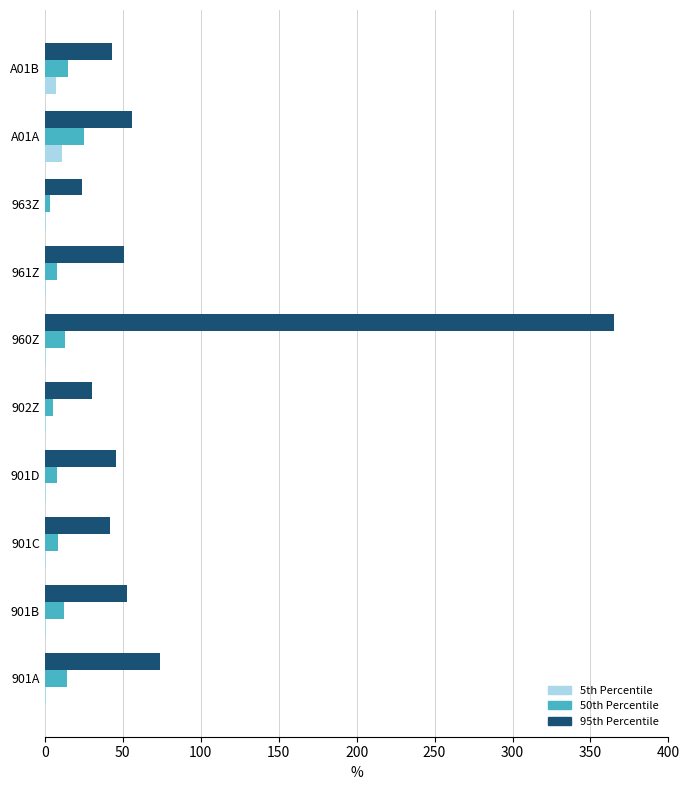

Which series has the largest total across all categories?

95th Percentile